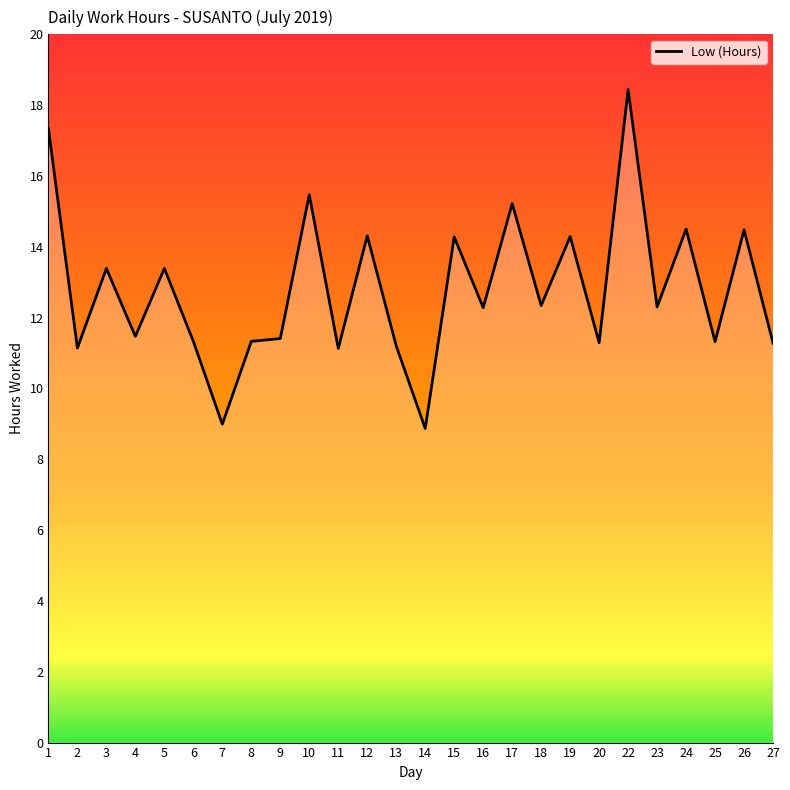

What is the difference between the values at 23 and 17?

2.9